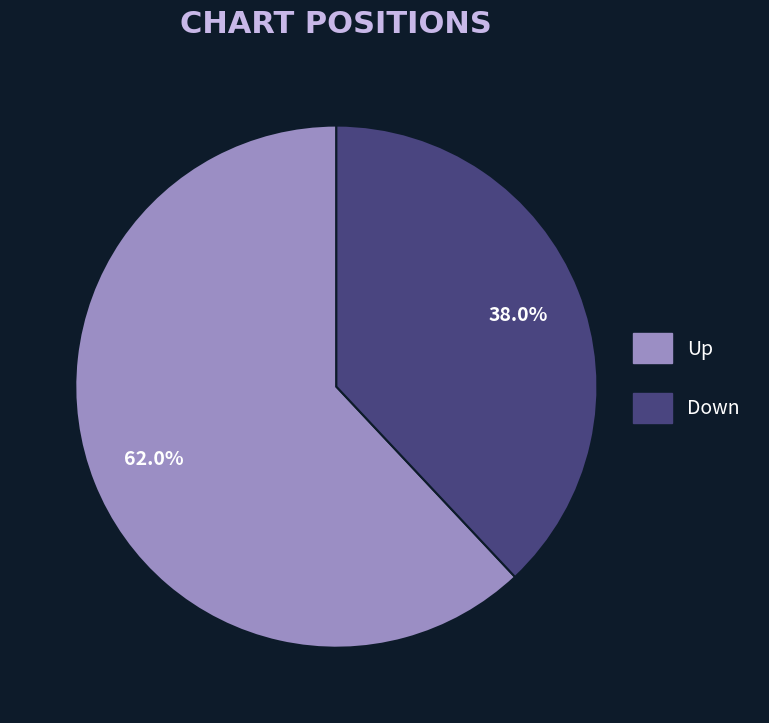

Combined, do Down and Up account for over 50%?

Yes